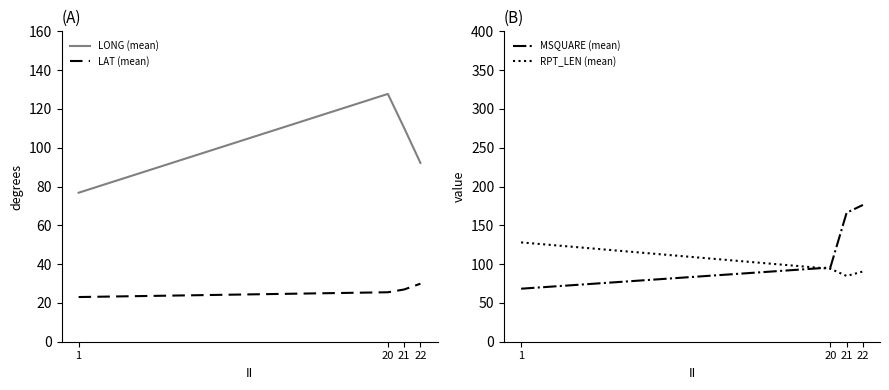

How many values in the MSQUARE (mean) series exceed 166?

2